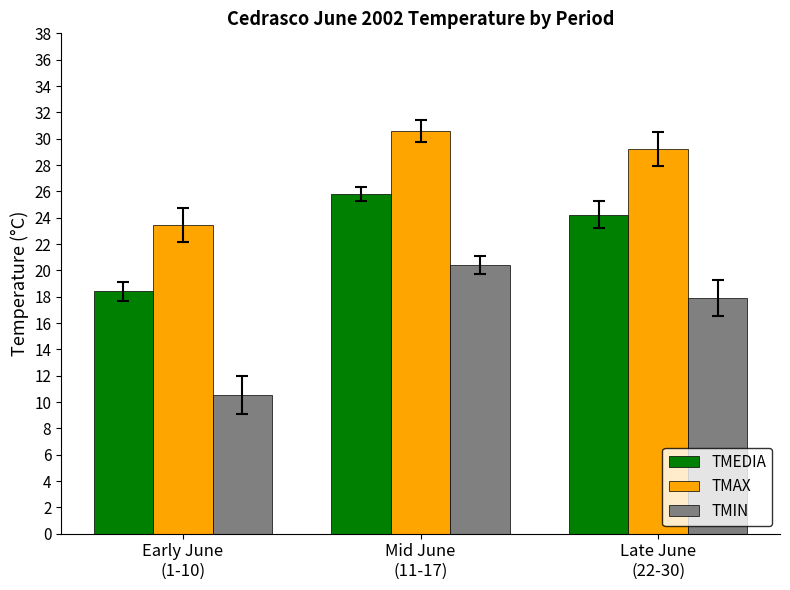

What is the highest value of the TMIN series?

20.4